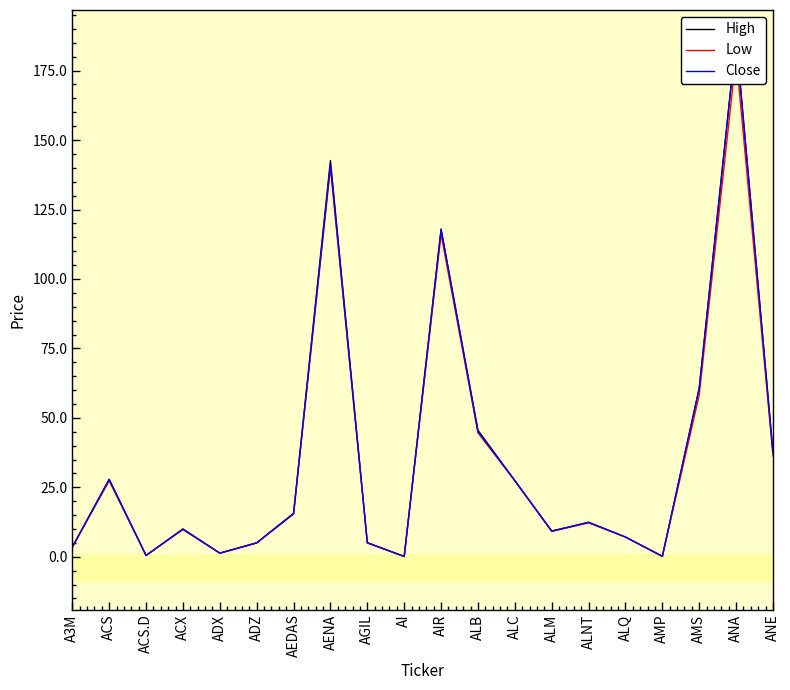

Count the number of data series in this chart.

3